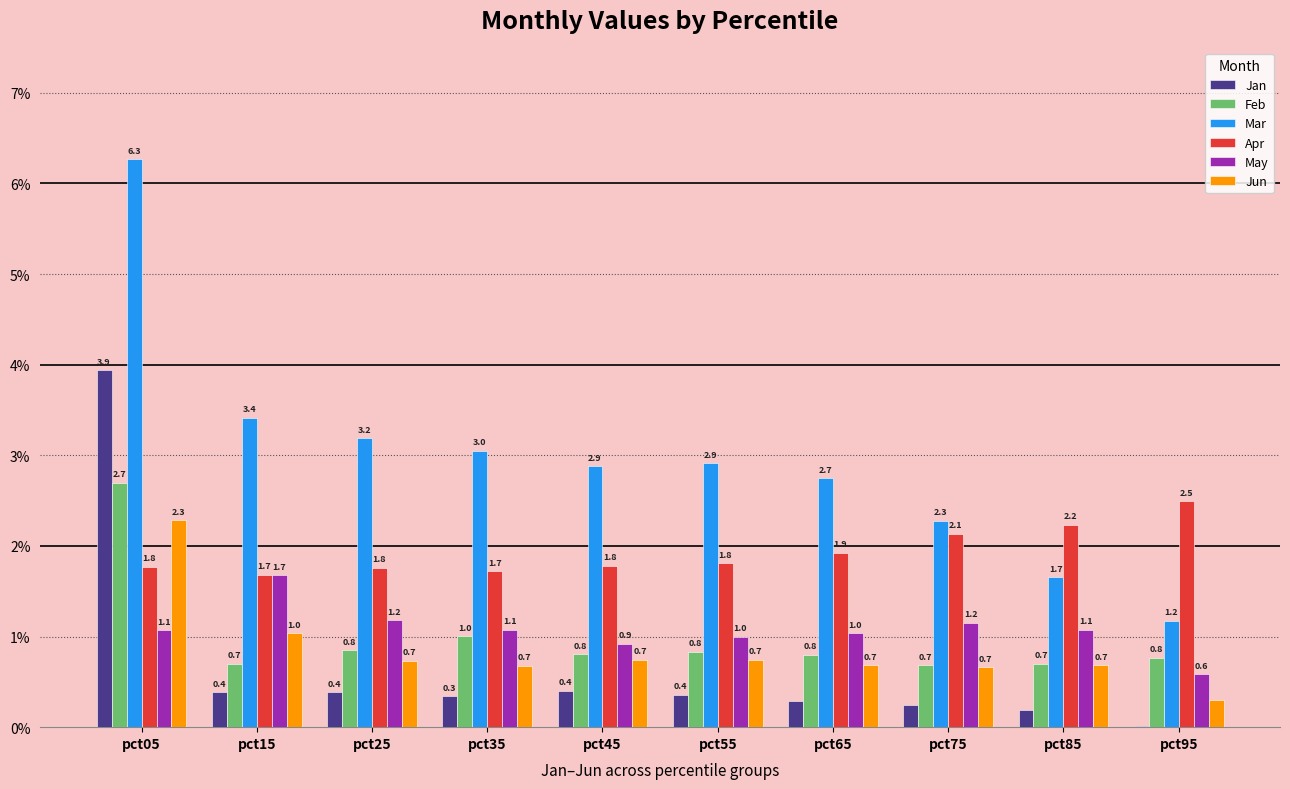

What is the sum of all Jun values?

8.5